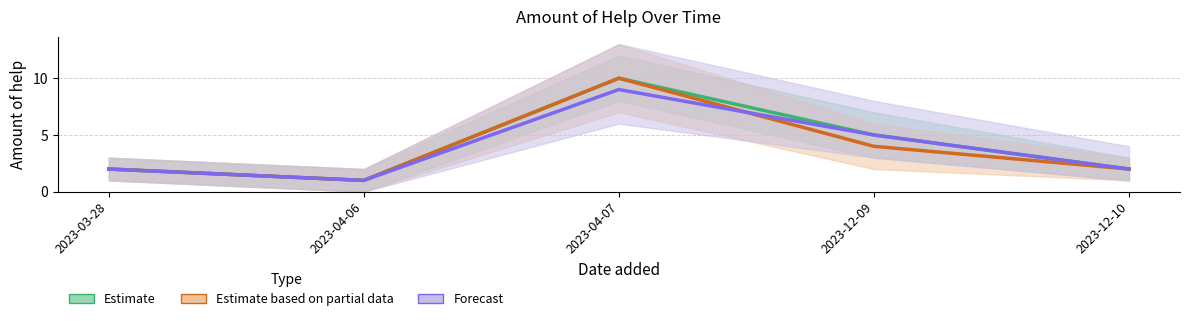

How many Estimate based on partial data values are between 2 and 4?

3